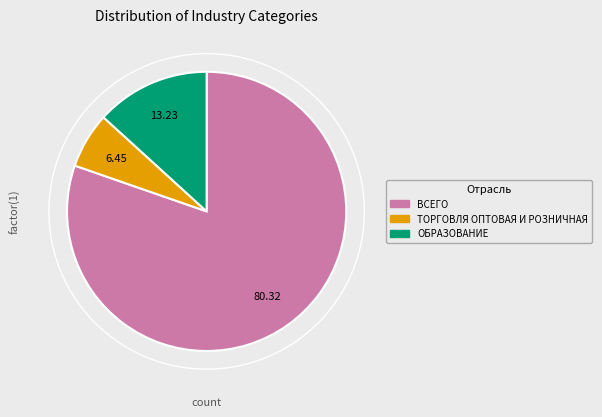

What is the smallest slice in the pie chart?

ТОРГОВЛЯ ОПТОВАЯ И РОЗНИЧНАЯ